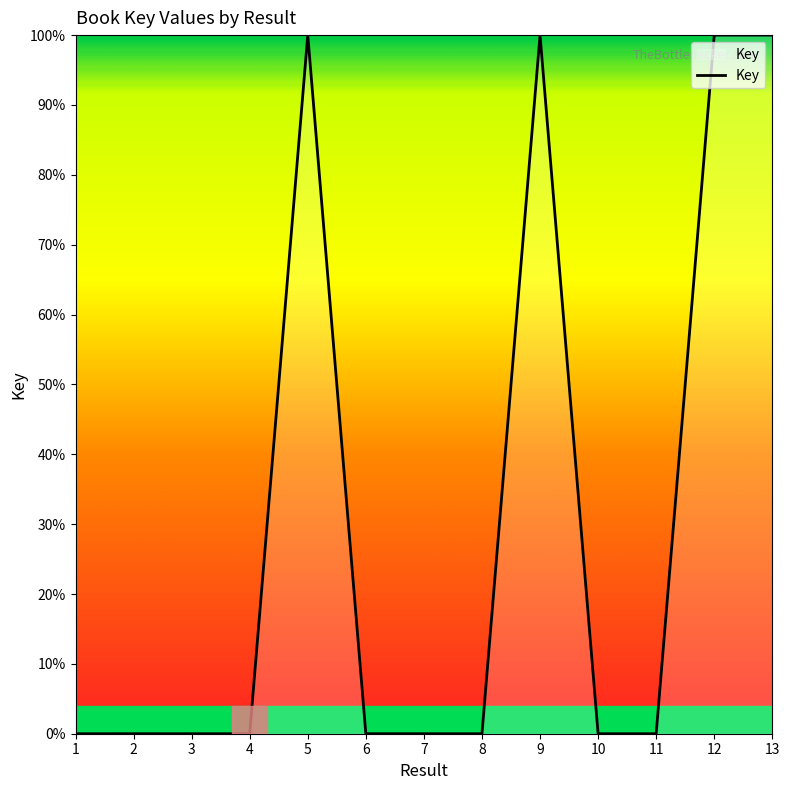

The value at 8 is 0.0. True or false?

True